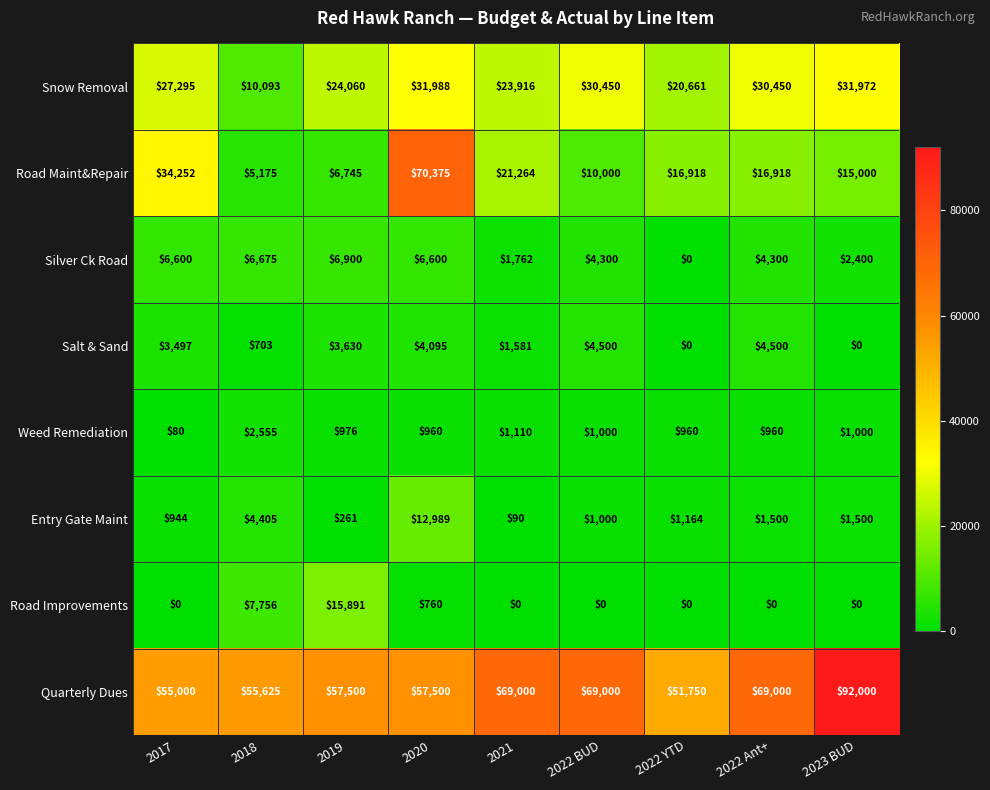

Rank the series by their maximum value, from lowest to highest.

Weed Remediation, Salt & Sand, Silver Ck Road, Entry Gate Maint, Road Improvements, Snow Removal, Road Maint&Repair, Quarterly Dues